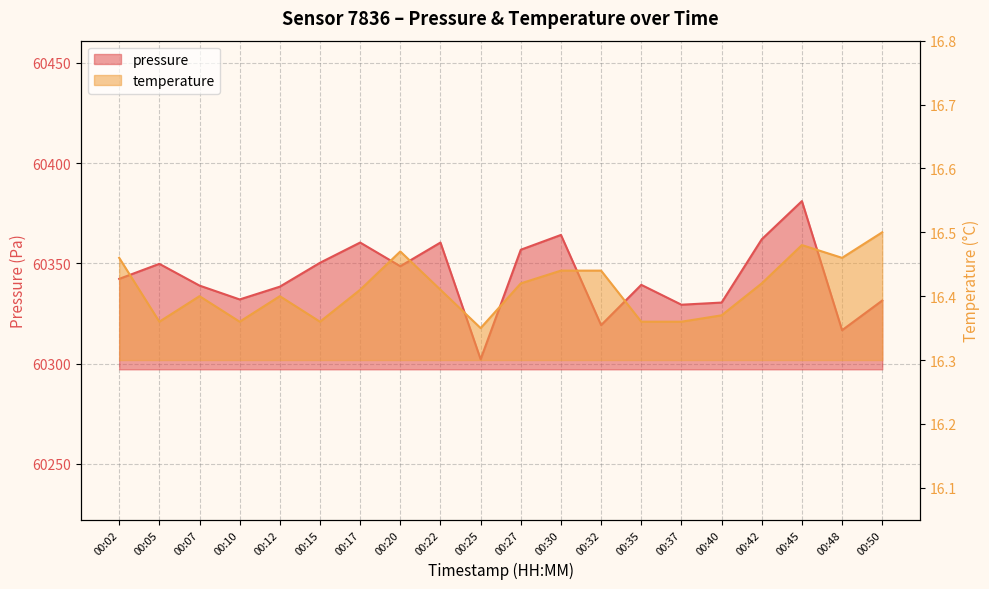

Where is the first local minimum for temperature?

00:05